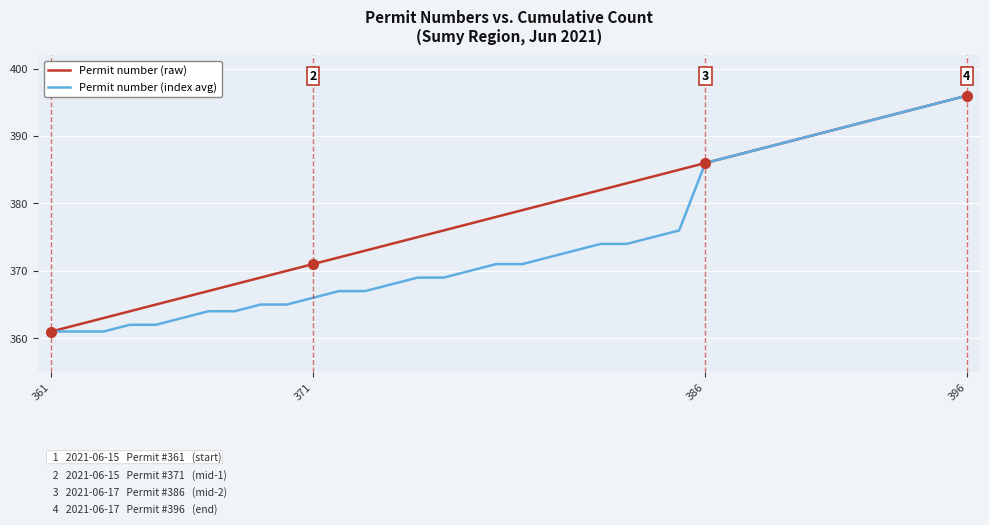

What is the maximum value for Permit number (raw)?

396